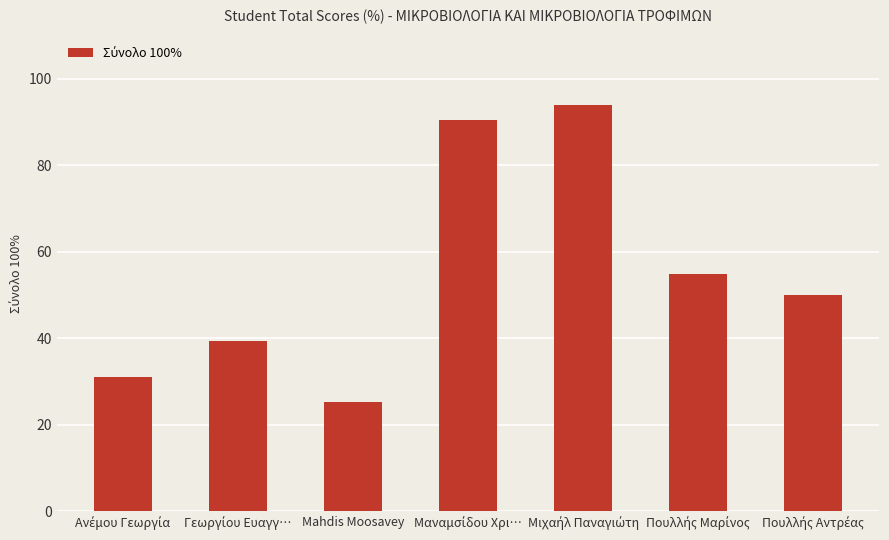

What is the smallest value displayed?

25.4